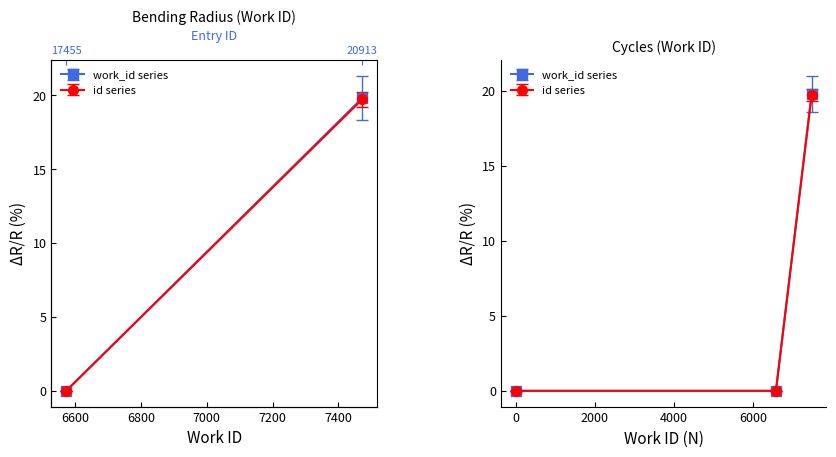

Which series has the widest spread of values?

work_id series